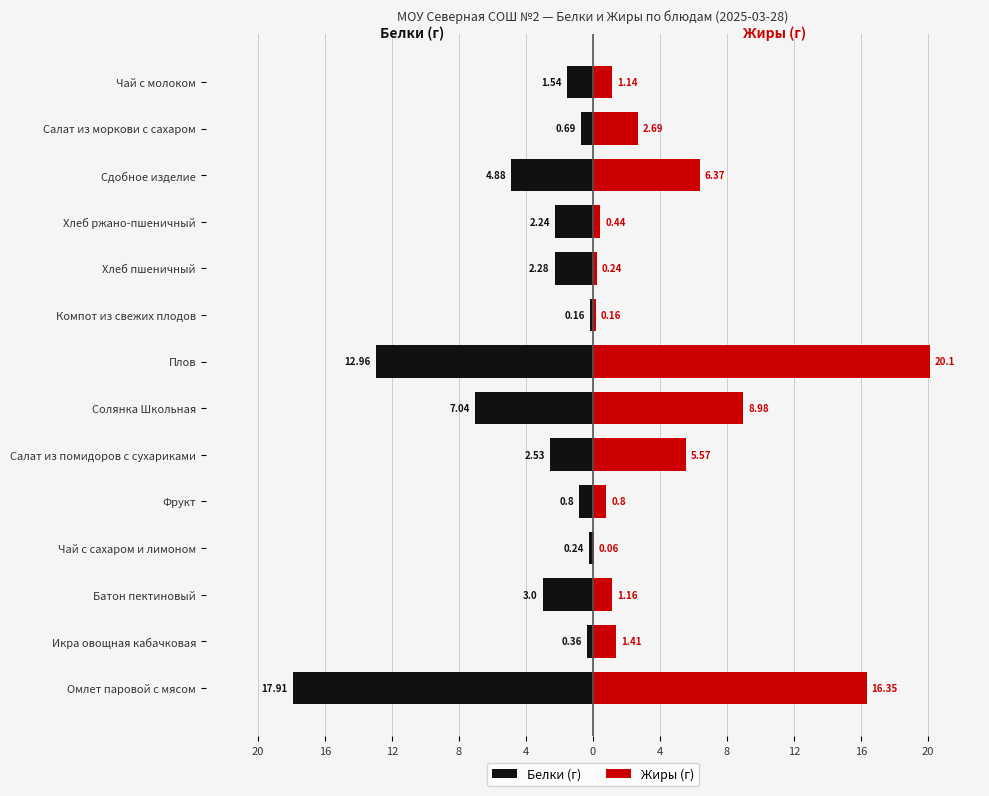

Does the chart contain stacked bars?

No